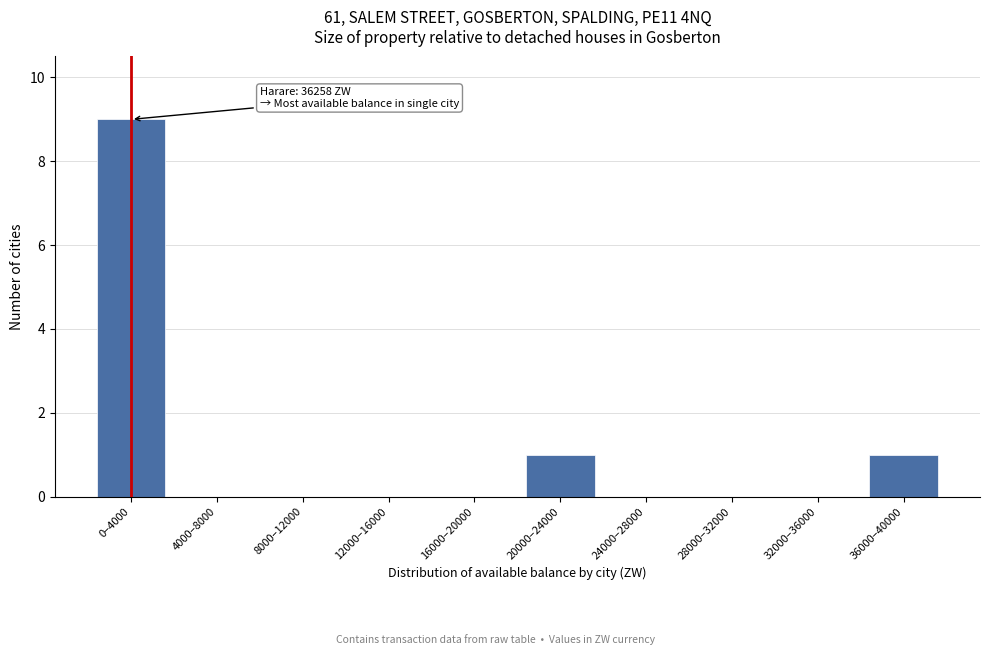

Reading left to right, extract all data points from this chart.

0–4000=9	4000–8000=0	8000–12000=0	12000–16000=0	16000–20000=0	20000–24000=1	24000–28000=0	28000–32000=0	32000–36000=0	36000–40000=1